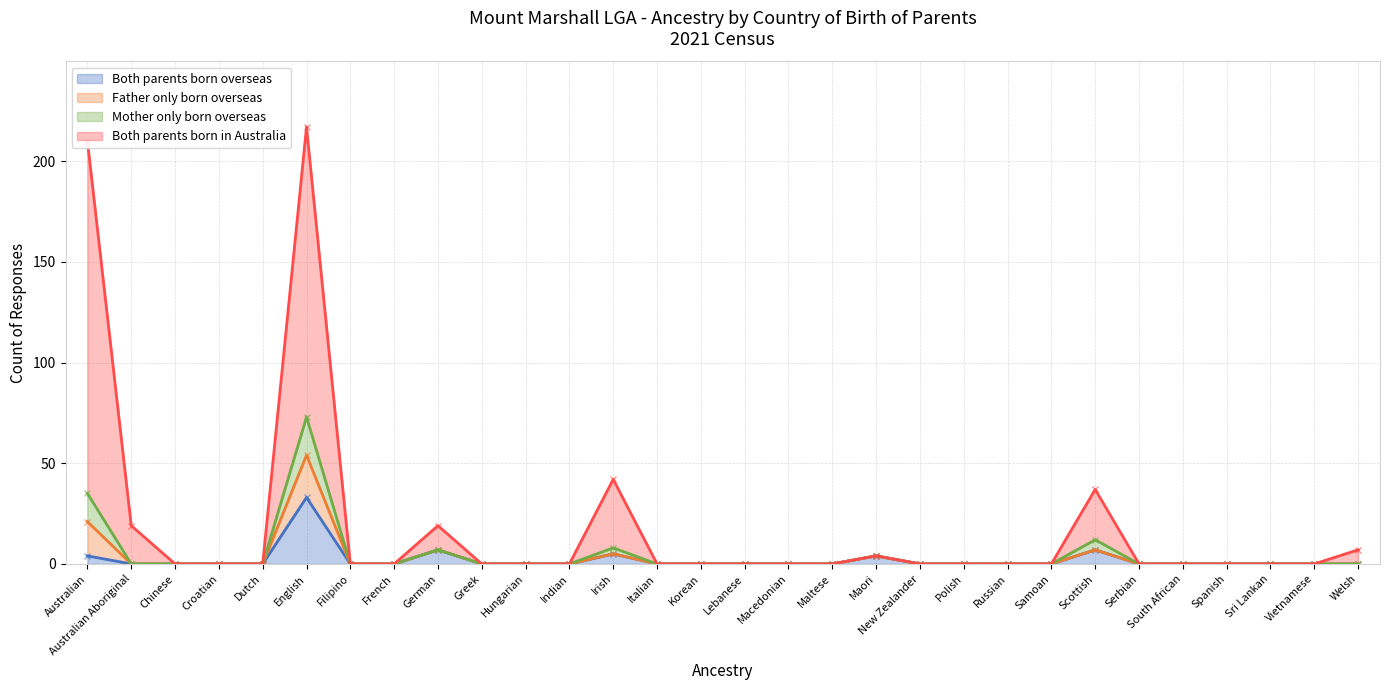

The Both parents born overseas series shows -14 at Macedonian. True or false?

False